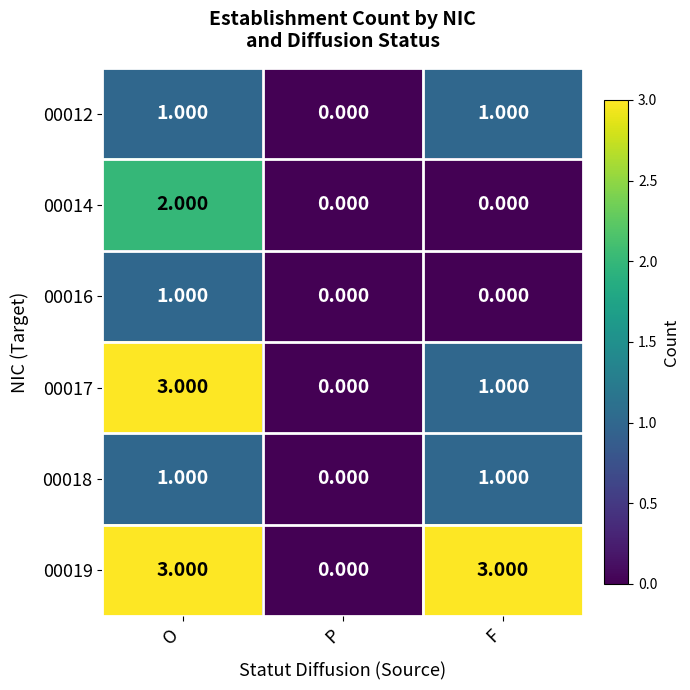

Is the value of 00019 at P greater than the value of 00017 at O?

No